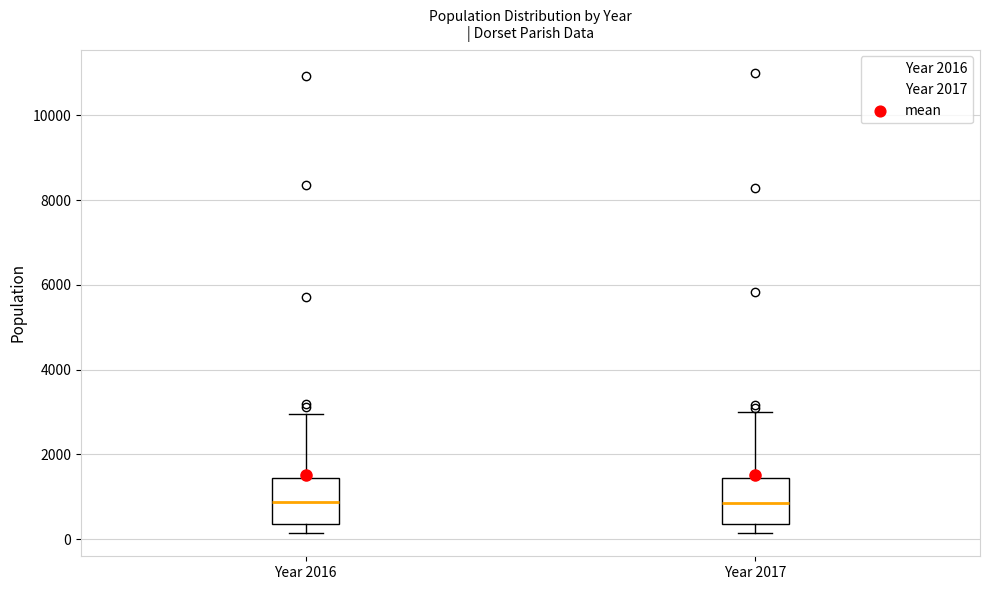

Reading left to right, transcribe this box plot: for each box, give where its median line is, the range the box spans, and where its two whiskers end, as read against the y-axis. The values are not printed on the chart, so give them approximately, as read against the axis.

Year 2016: median 800, box 400 to 1400, whiskers 200 to 3000
Year 2017: median 800, box 400 to 1400, whiskers 200 to 3000